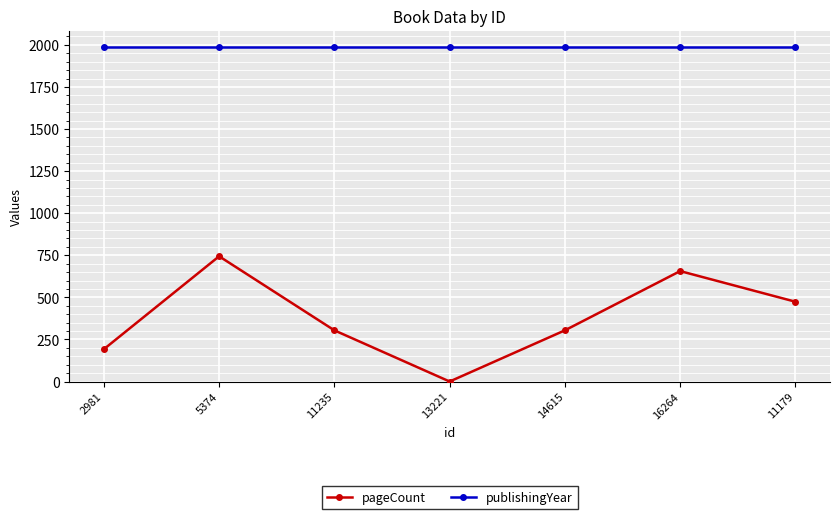

What value does the publishingYear series have at 13221?

1985